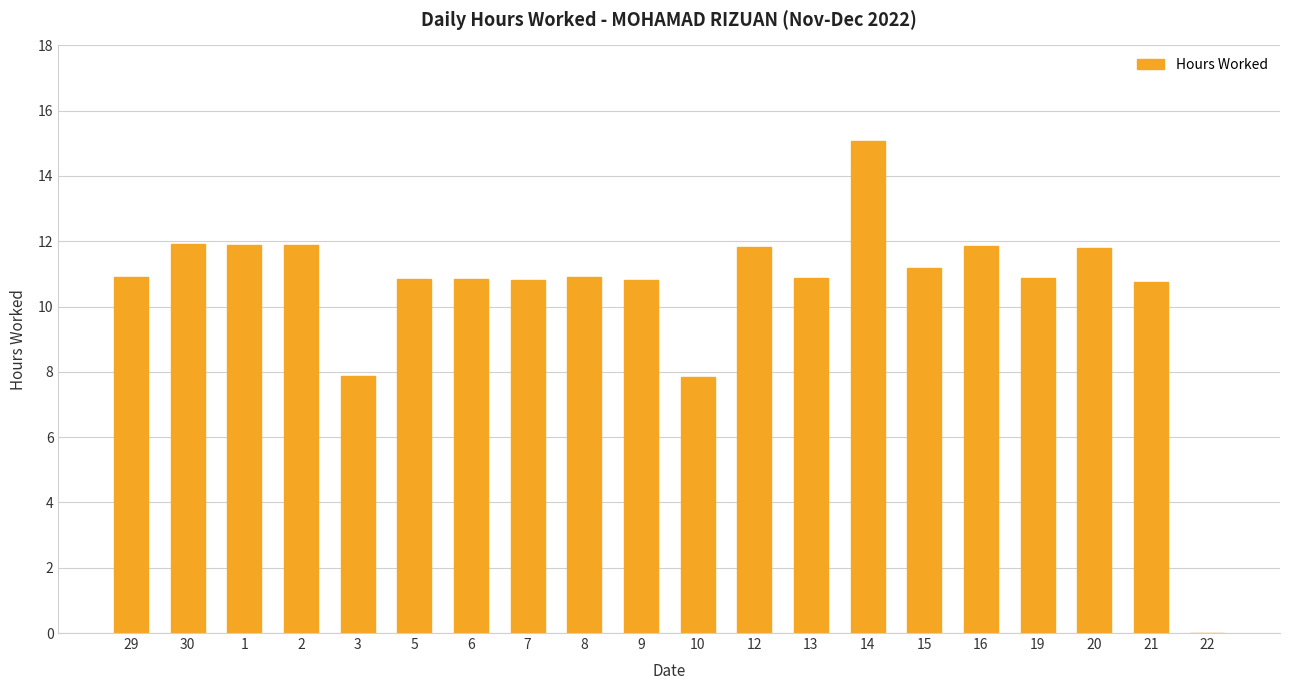

Which label corresponds to the largest value in the chart?

14